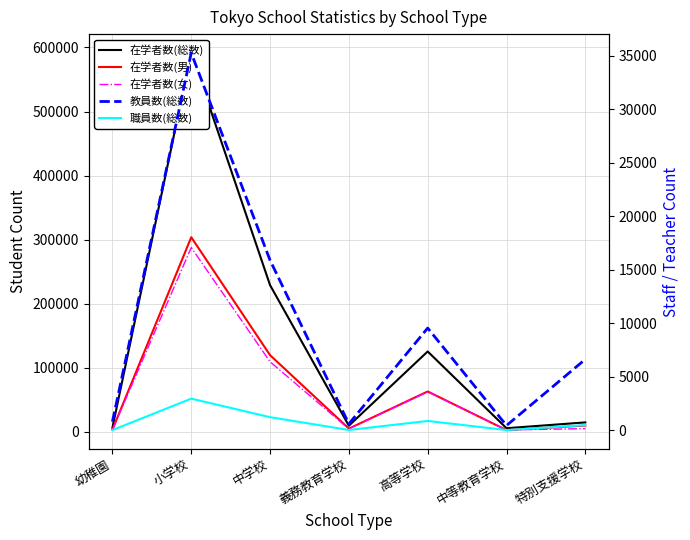

What is the average value of the 在学者数(男) series?

72422